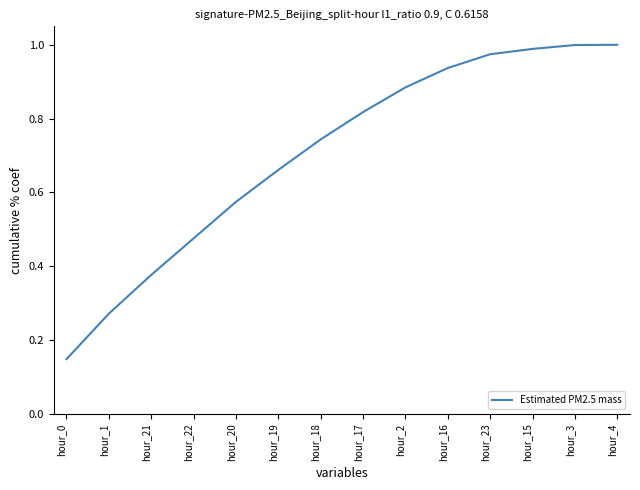

The value at hour_15 is 0.5. True or false?

False